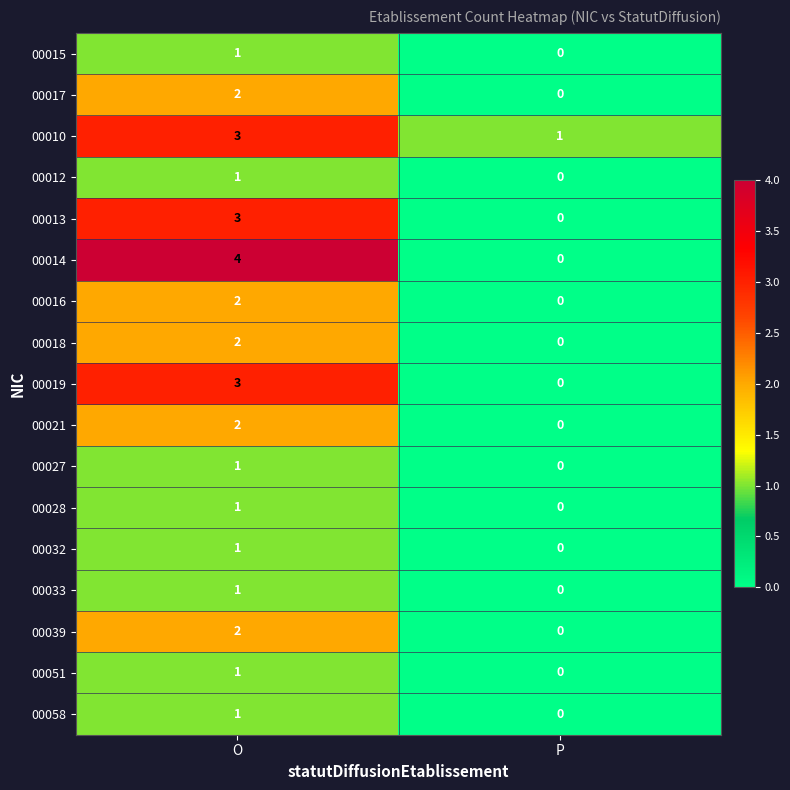

At which label is 00013 closest to 1?

P